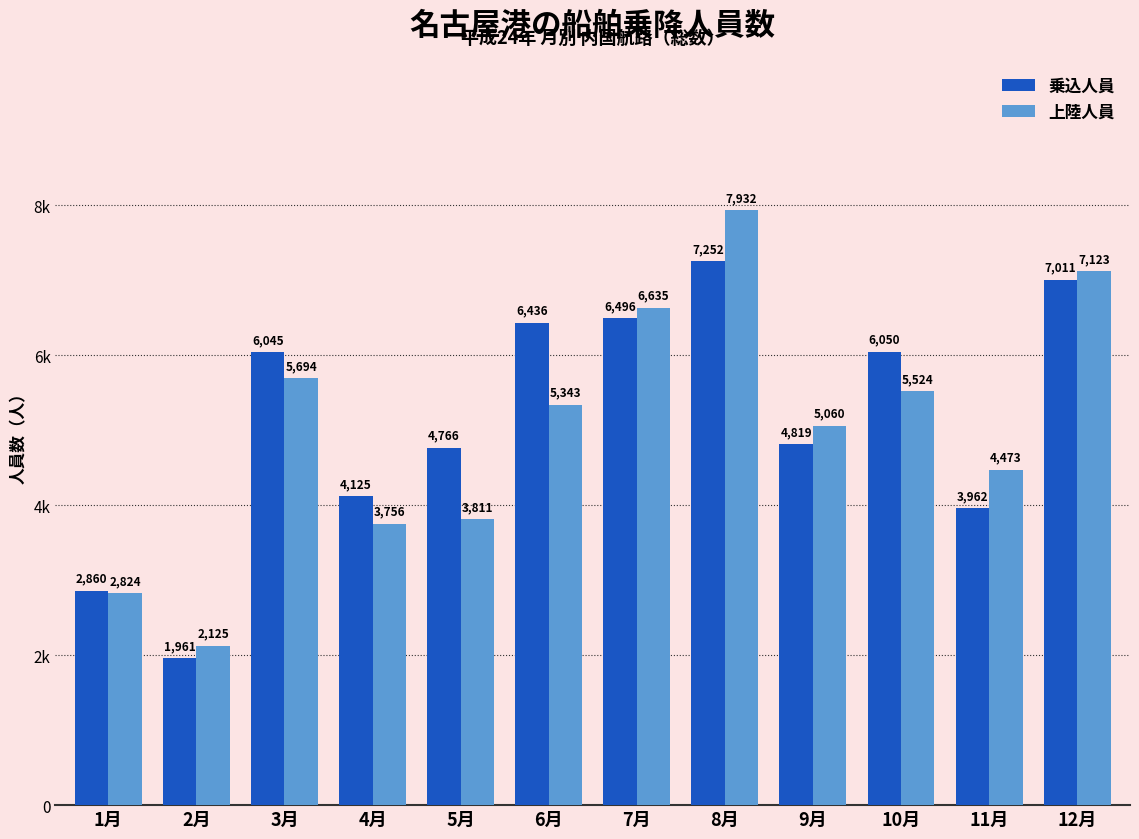

What is the average value of the 乗込人員 series?

5149